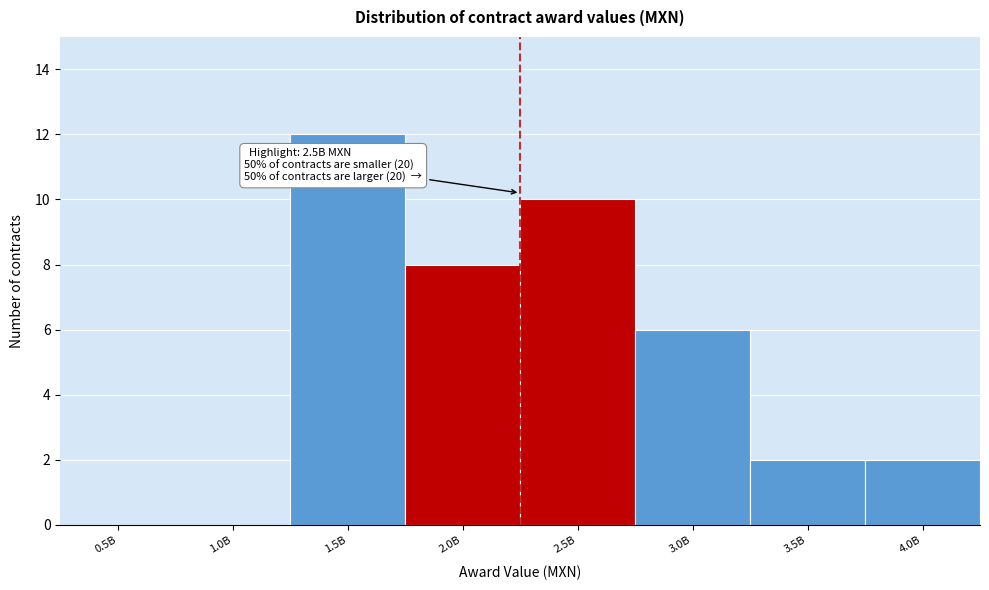

Reading left to right, list all the values displayed in this chart.

0.5B=0	1.0B=0	1.5B=12	2.0B=8	2.5B=10	3.0B=6	3.5B=2	4.0B=2